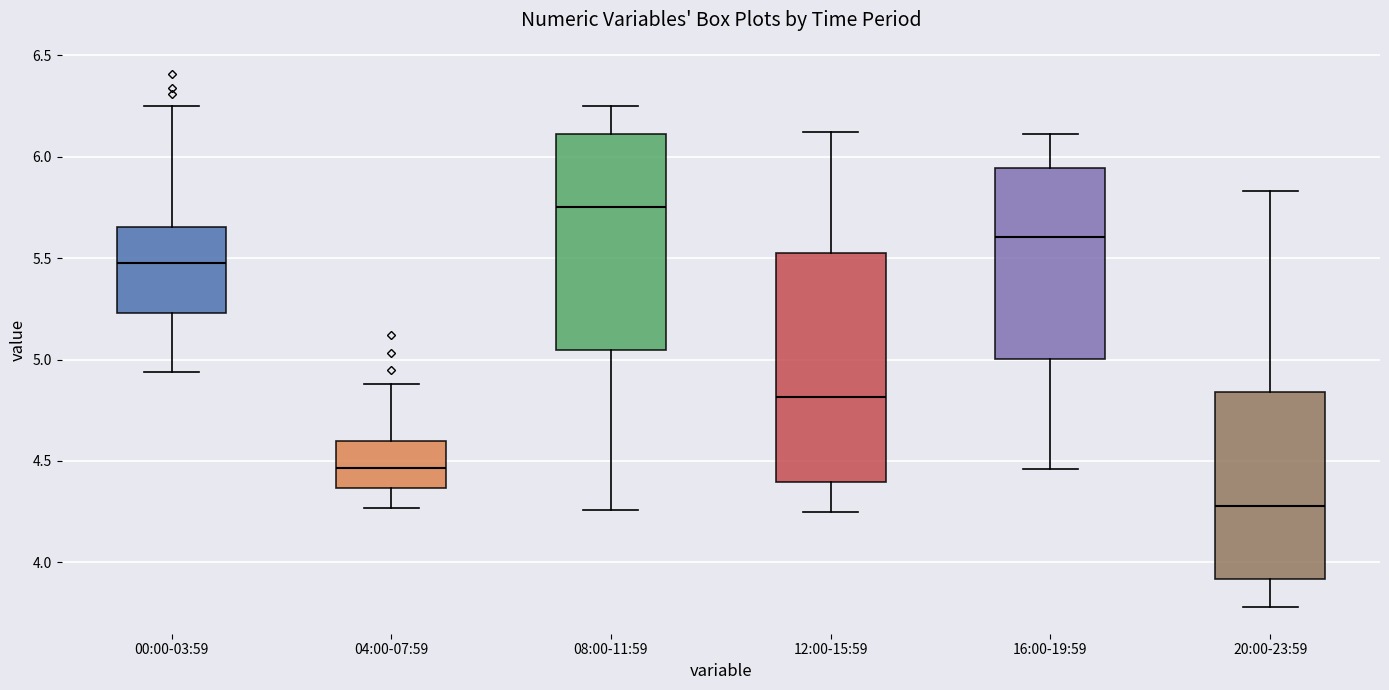

Reading left to right, read every box against the y-axis: the position of its median line, the range the box covers, and the ends of its whiskers. The values are not printed on the chart, so give them approximately, as read against the axis.

00:00-03:59: median 5.50, box 5.25 to 5.65, whiskers 4.95 to 6.25
04:00-07:59: median 4.45, box 4.35 to 4.60, whiskers 4.25 to 4.90
08:00-11:59: median 5.75, box 5.05 to 6.10, whiskers 4.25 to 6.25
12:00-15:59: median 4.80, box 4.40 to 5.55, whiskers 4.25 to 6.10
16:00-19:59: median 5.60, box 5.00 to 5.95, whiskers 4.45 to 6.10
20:00-23:59: median 4.30, box 3.90 to 4.85, whiskers 3.80 to 5.85